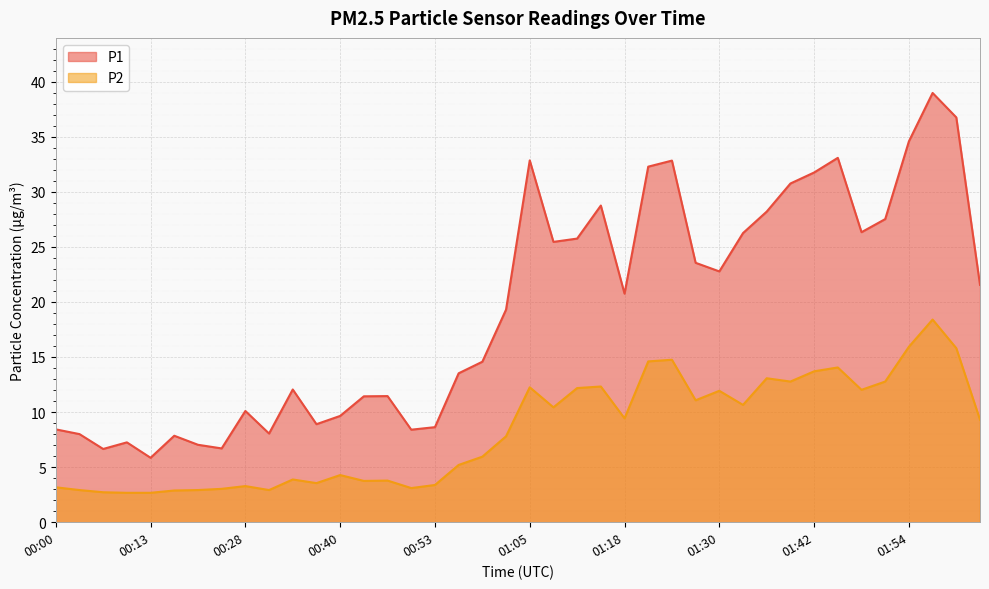

Is the value of P1 at 01:27 greater than the value of P2 at 00:56?

Yes